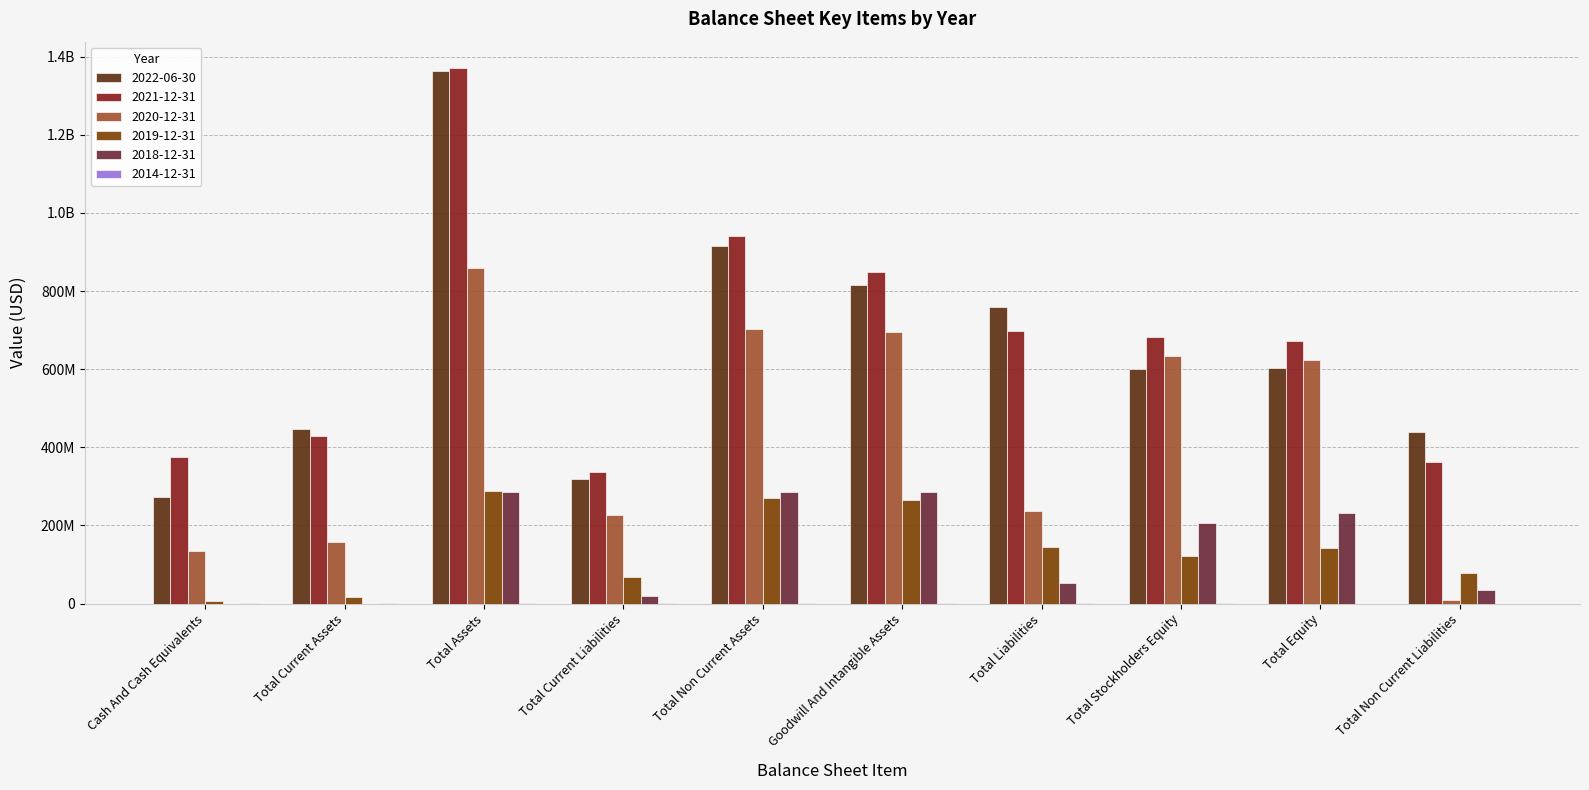

Reading left to right, what are all the values shown in this chart?

2022-06-30: Cash And Cash Equivalents=272671000	Total Current Assets=446585000	Total Assets=1361955000	Total Current Liabilities=319901000	Total Non Current Assets=915370000	Goodwill And Intangible Assets=814961000	Total Liabilities=760191000	Total Stockholders Equity=600134000	Total Equity=601764000	Total Non Current Liabilities=440290000
2021-12-31: Cash And Cash Equivalents=374294000	Total Current Assets=428505000	Total Assets=1369778000	Total Current Liabilities=337297000	Total Non Current Assets=941273000	Goodwill And Intangible Assets=848455000	Total Liabilities=698897000	Total Stockholders Equity=682101000	Total Equity=670881000	Total Non Current Liabilities=361600000
2020-12-31: Cash And Cash Equivalents=134942000	Total Current Assets=156714000	Total Assets=859349000	Total Current Liabilities=227314000	Total Non Current Assets=702635000	Goodwill And Intangible Assets=694855000	Total Liabilities=236401000	Total Stockholders Equity=634042000	Total Equity=622948000	Total Non Current Liabilities=9087000
2019-12-31: Cash And Cash Equivalents=7624000	Total Current Assets=17973000	Total Assets=288516000	Total Current Liabilities=67442000	Total Non Current Assets=270543000	Goodwill And Intangible Assets=264700000	Total Liabilities=145511000	Total Stockholders Equity=120403000	Total Equity=143005000	Total Non Current Liabilities=78069000
2018-12-31: Cash And Cash Equivalents=31000	Total Current Assets=31000	Total Assets=286101000	Total Current Liabilities=18551000	Total Non Current Assets=286070000	Goodwill And Intangible Assets=286053000	Total Liabilities=53551000	Total Stockholders Equity=205808000	Total Equity=232550000	Total Non Current Liabilities=35000000
2014-12-31: Cash And Cash Equivalents=160377	Total Current Assets=227005	Total Assets=548762	Total Current Liabilities=519806	Total Non Current Assets=321757	Goodwill And Intangible Assets=319237	Total Liabilities=519806	Total Stockholders Equity=115132	Total Equity=28956	Total Non Current Liabilities=0